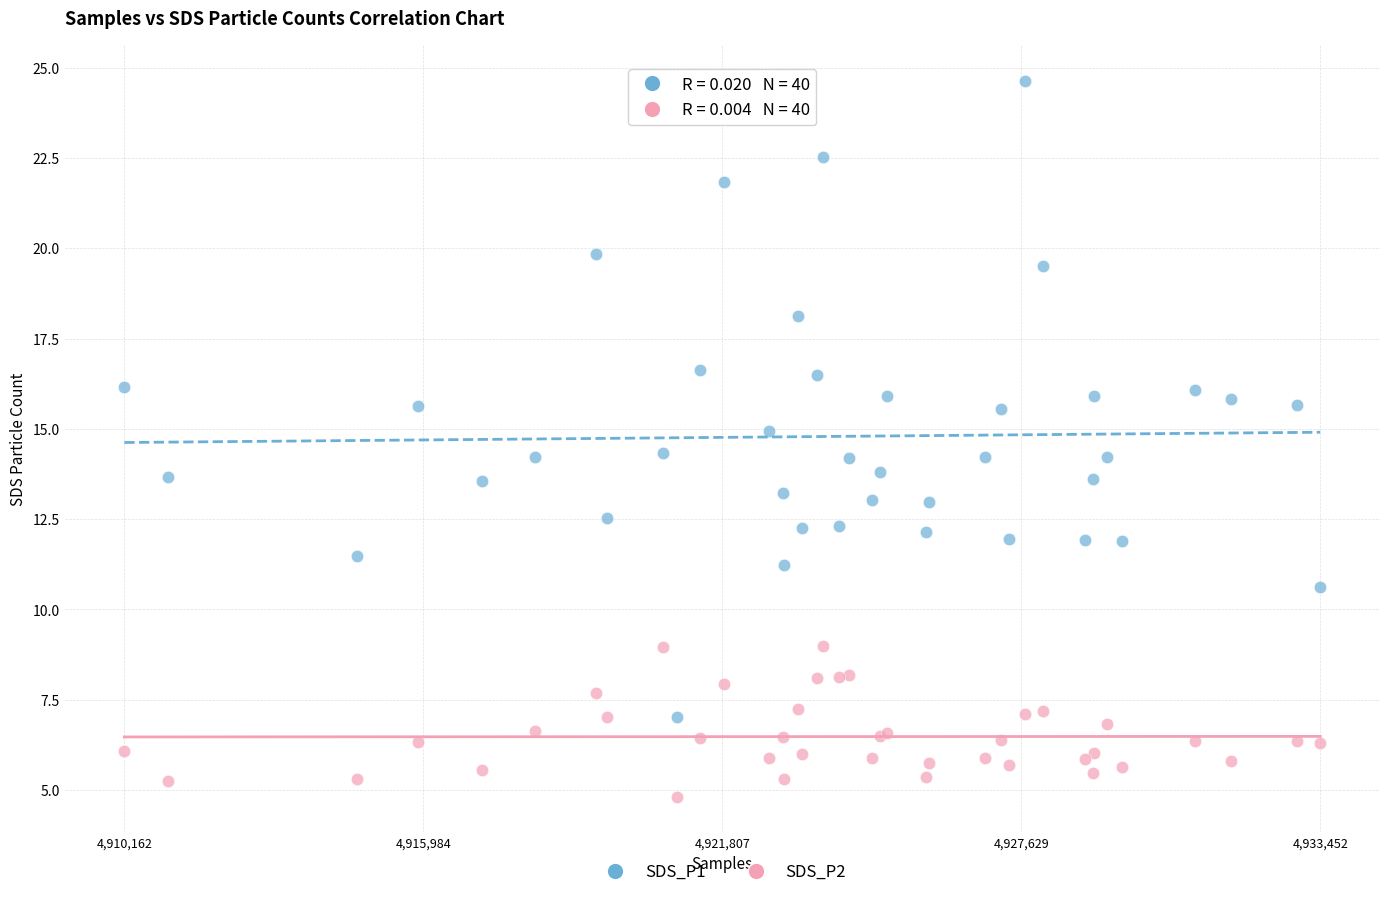

Which series contains the lowest Y value?

SDS_P2